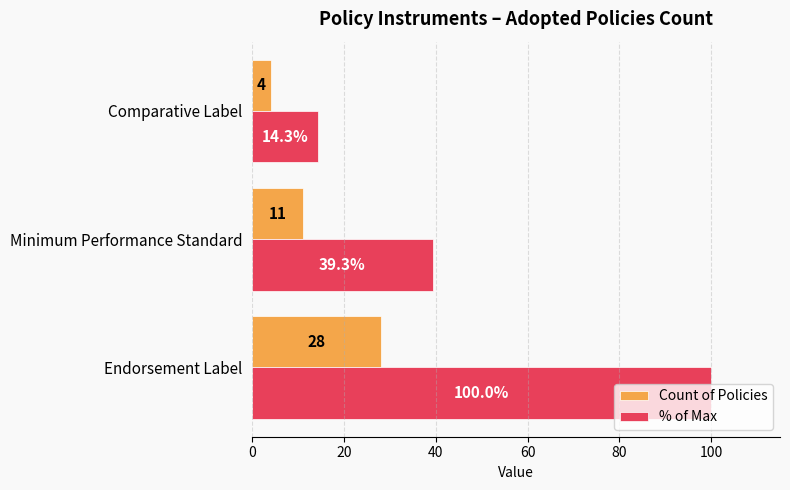

Rank the series at Comparative Label from highest to lowest value.

% of Max, Count of Policies